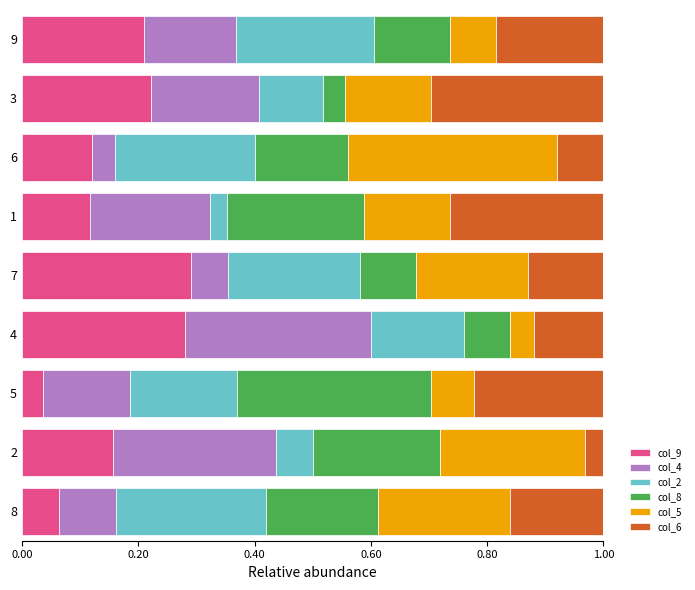

What is the sum of all col_9 values?

1.5